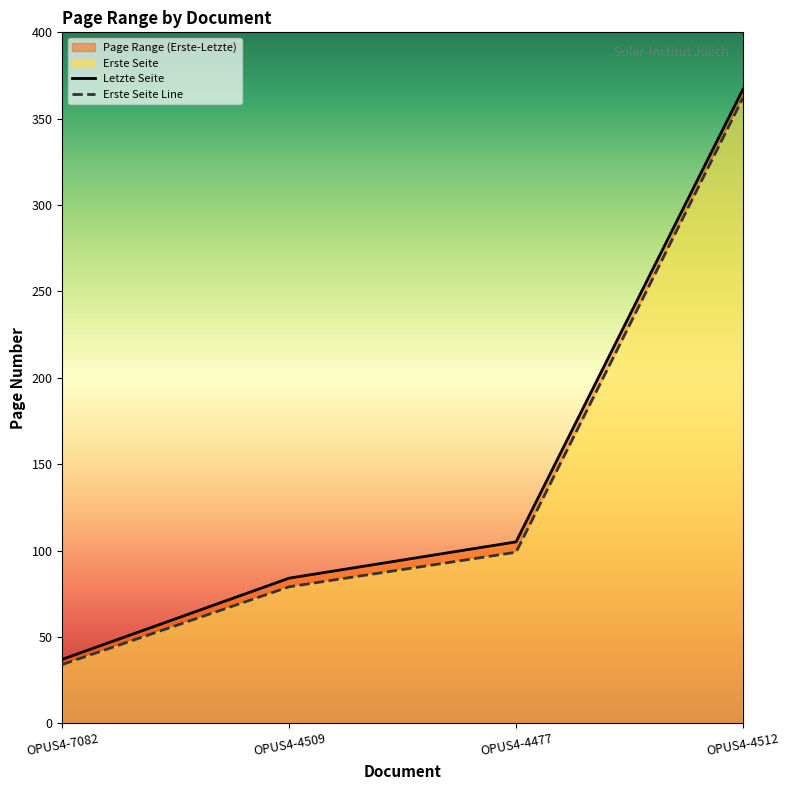

What is the label of the 3rd point from the left?

OPUS4-4477